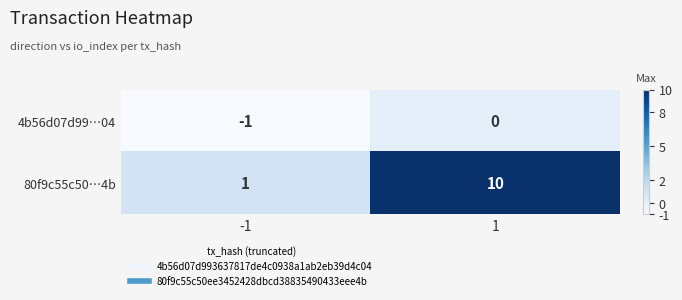

Reading left to right, transcribe all the data shown in this chart.

4b56d07d99…04: -1	0
80f9c55c50…4b: 1	10